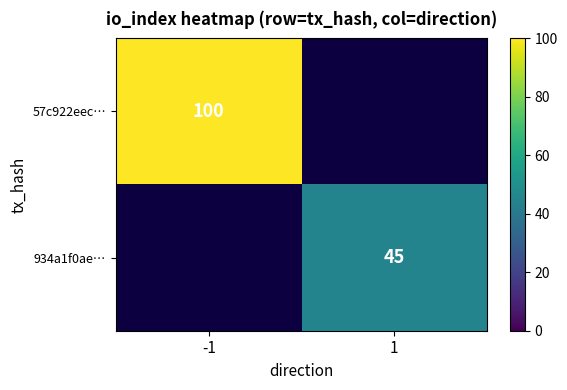

At how many categories does at least one series exceed 49?

1